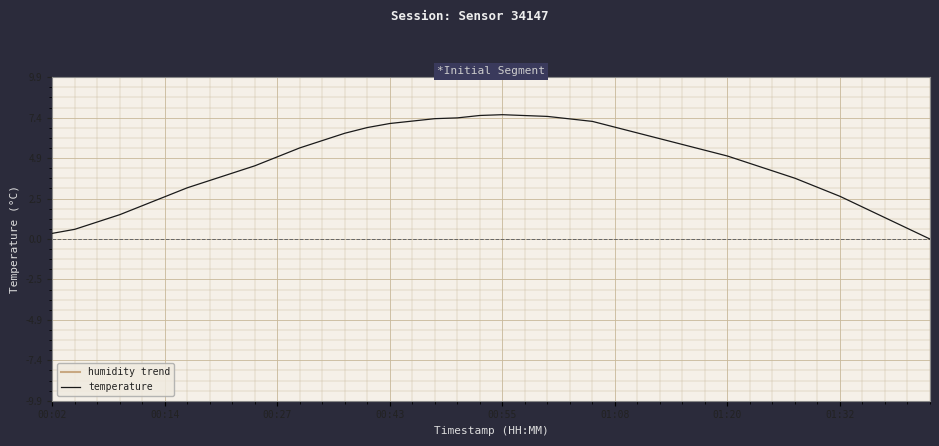

Does the chart display data point markers on the line(s)?

No